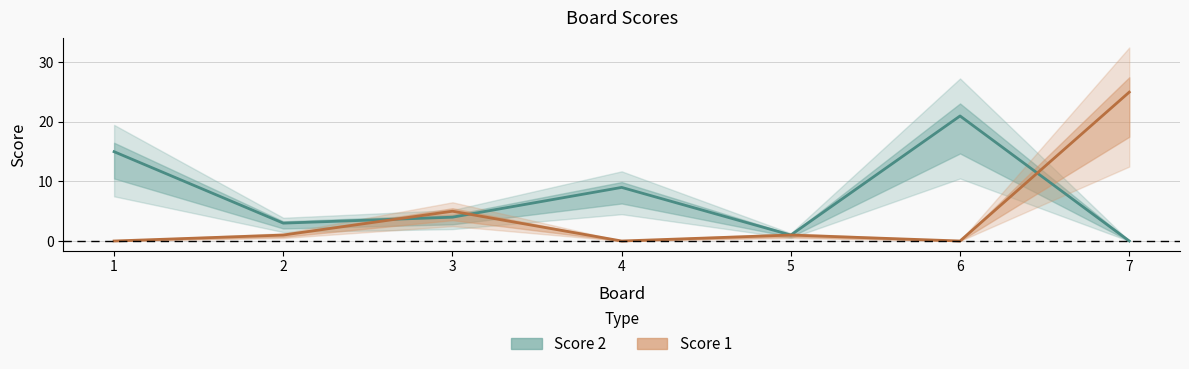

What is the total value across all series at 3?

9